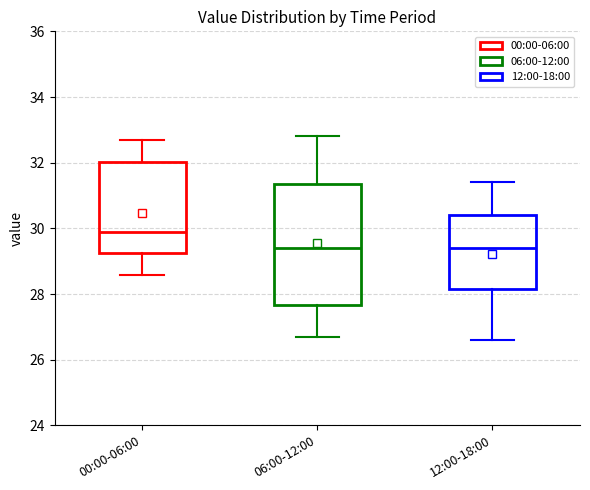

Reading left to right, read every box against the y-axis: the position of its median line, the range the box covers, and the ends of its whiskers. The values are not printed on the chart, so give them approximately, as read against the axis.

00:00-06:00: median 30.0, box 29.2 to 32.0, whiskers 28.6 to 32.6
06:00-12:00: median 29.4, box 27.6 to 31.4, whiskers 26.8 to 32.8
12:00-18:00: median 29.4, box 28.2 to 30.4, whiskers 26.6 to 31.4